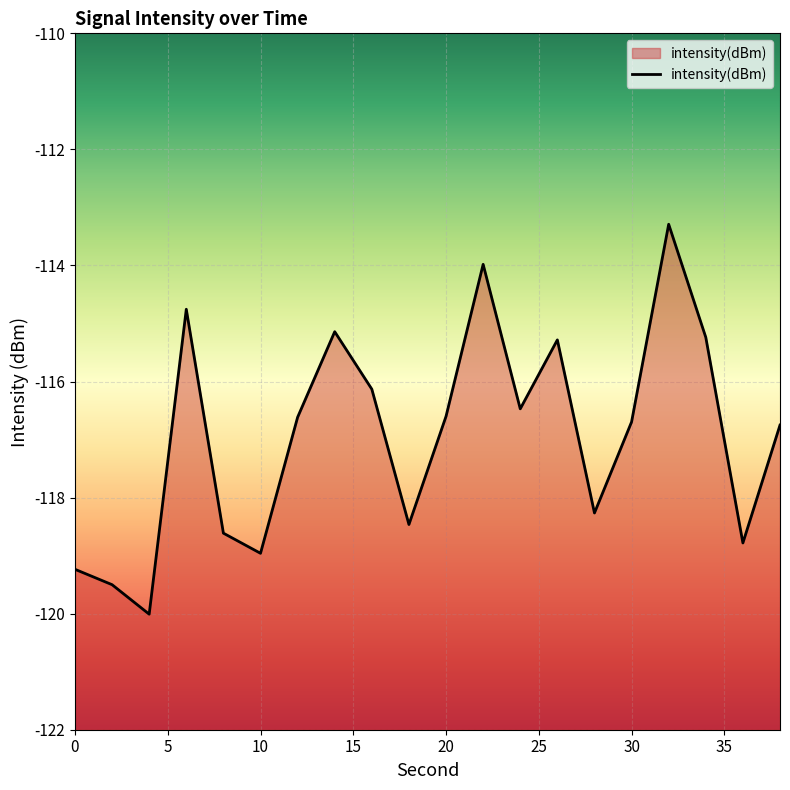

How many interior local valleys (lower than both neighbors) does the data have?

6